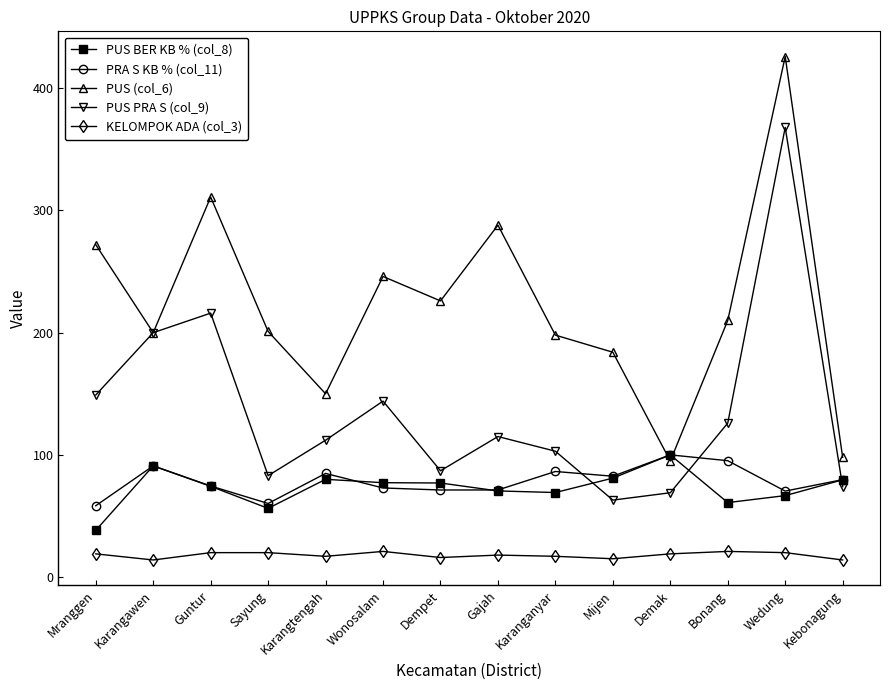

The KELOMPOK ADA (col_3) series shows 19.0 at Demak. True or false?

True